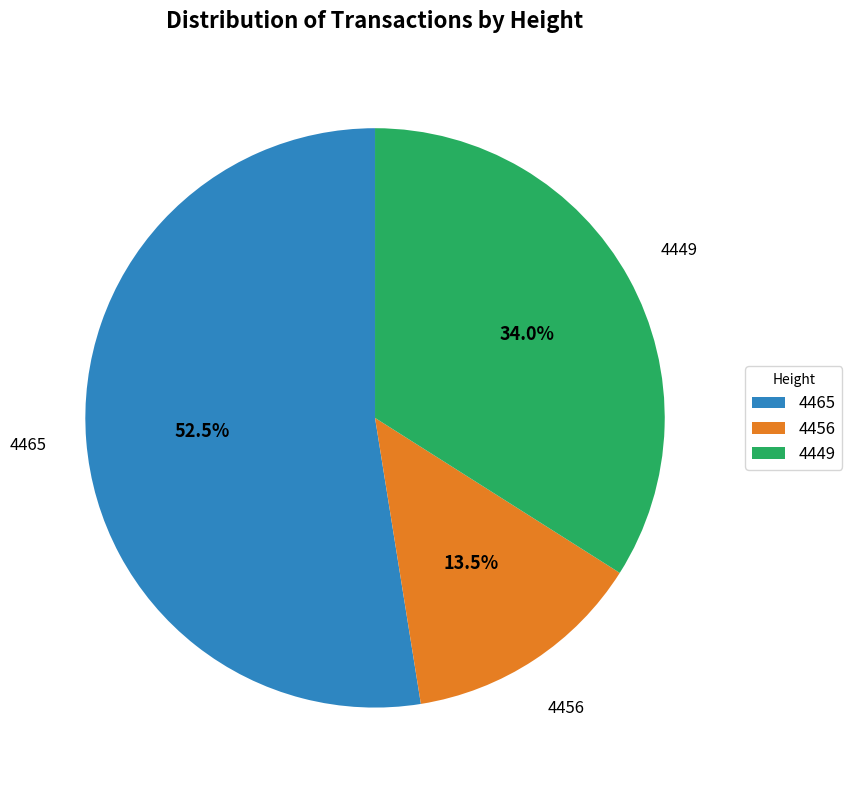

Is the sum of 4449 and 4456 greater than half?

No